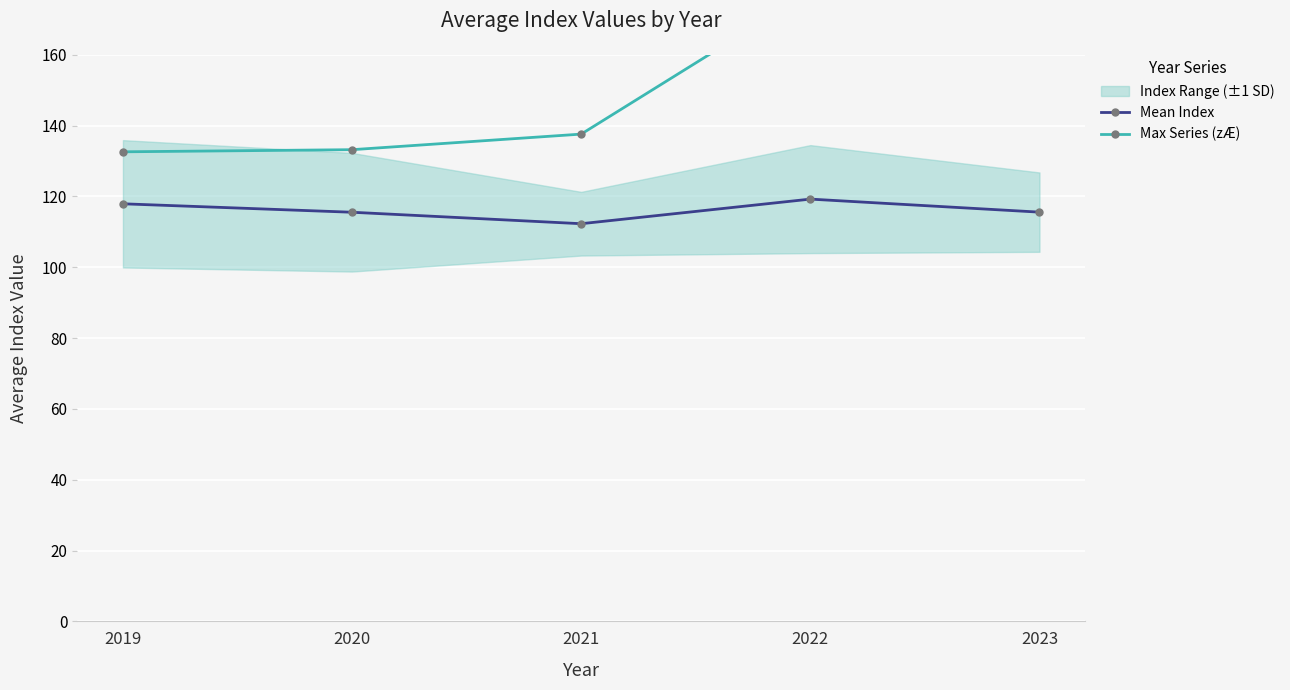

True or false: Mean Index and Max Series (zÆ) intersect in this chart.

False